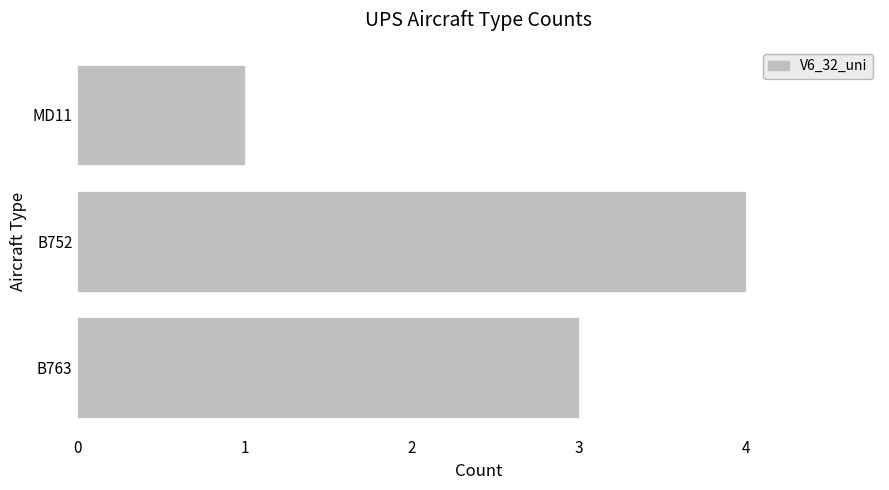

Rank the categories by value from lowest to highest.

MD11, B763, B752